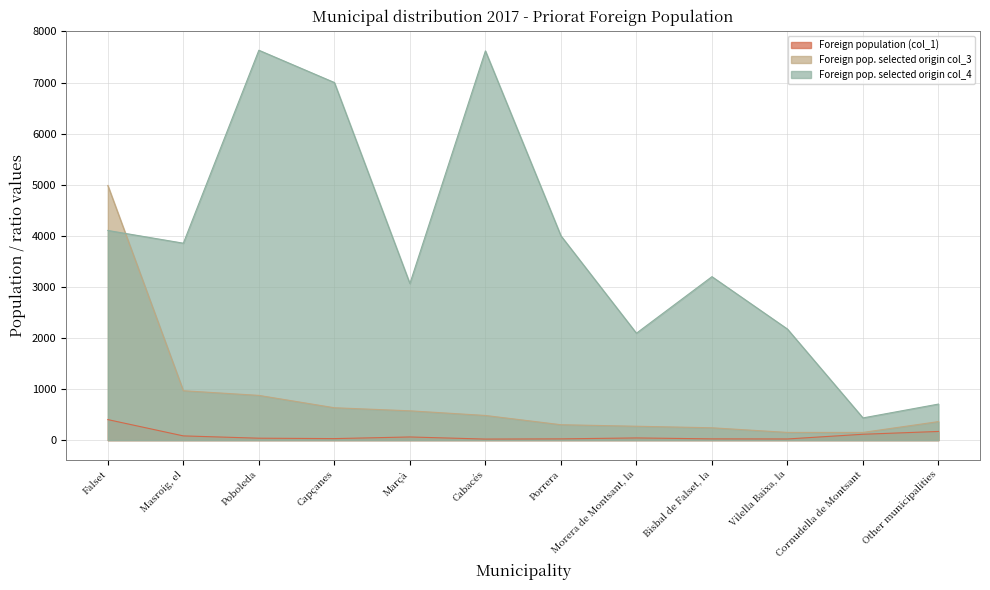

What is the difference between the second highest and minimum values in the Foreign population (col_1) series?

149